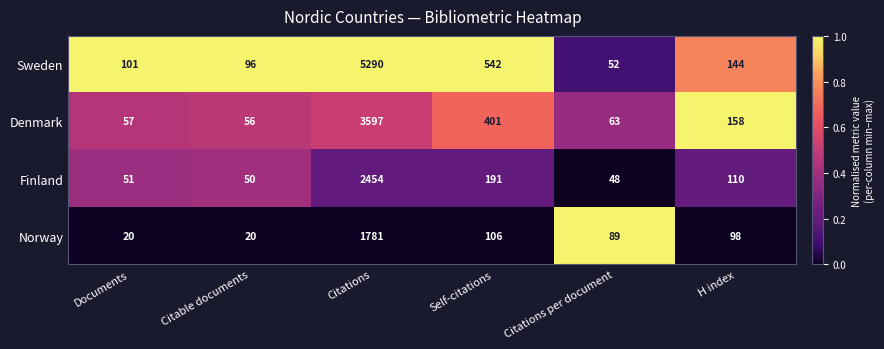

What is the difference between the maximum and minimum values in the Finland series?

2406